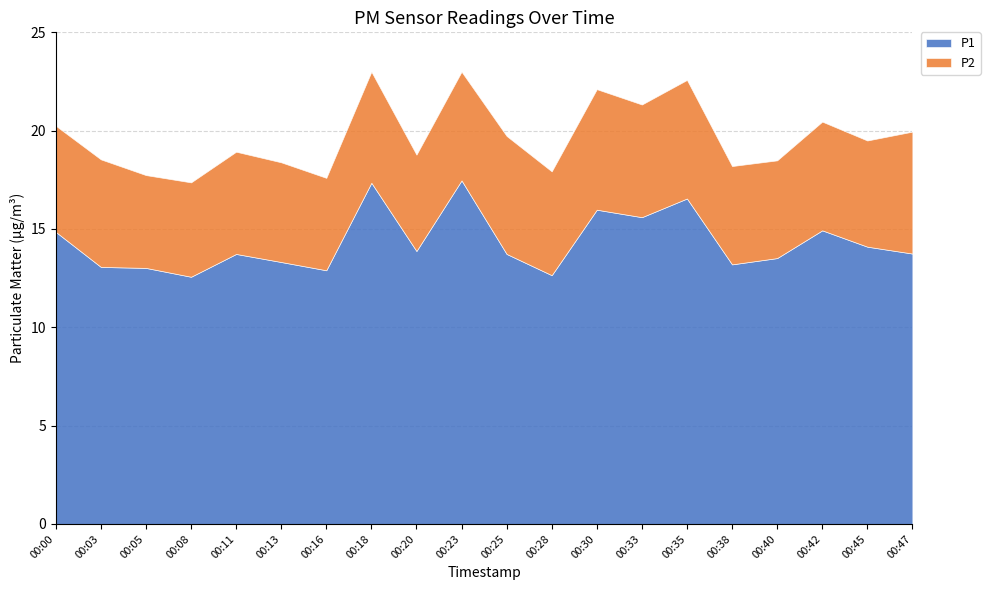

Where is P2 nearest to the value 5?

00:38